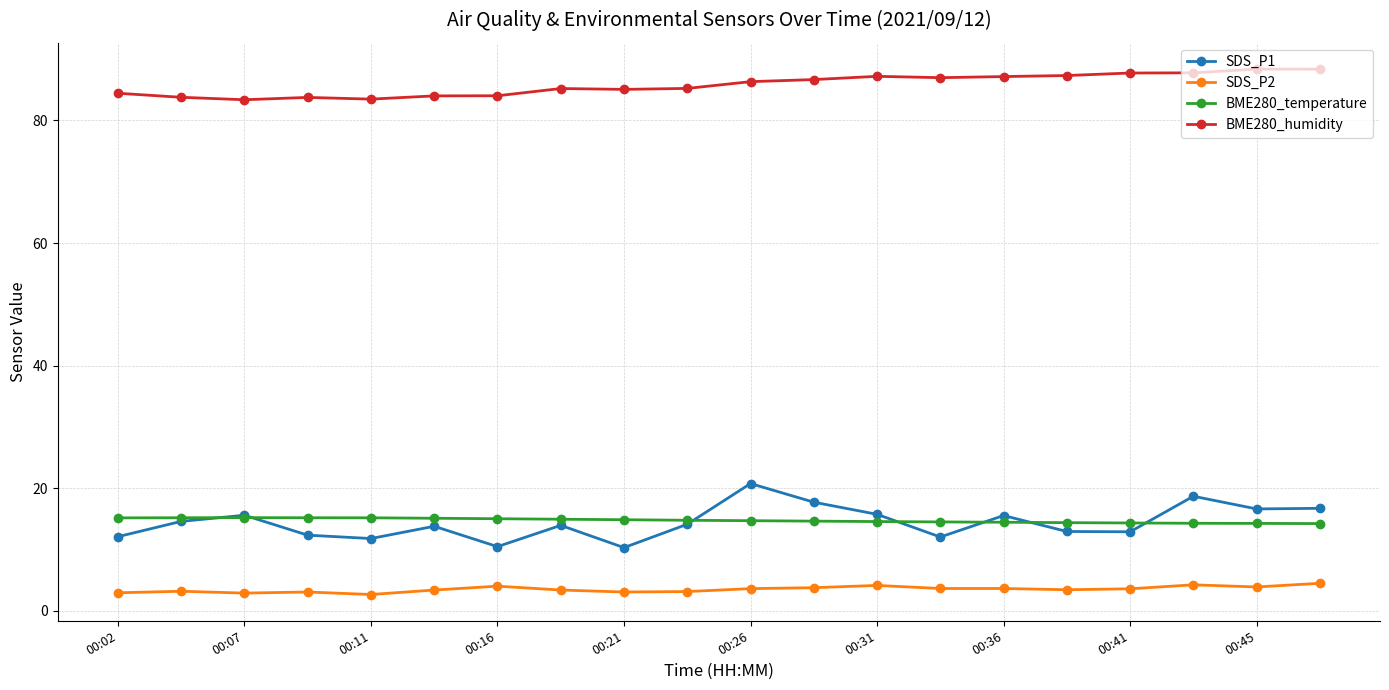

Which series has the largest total across all categories?

BME280_humidity